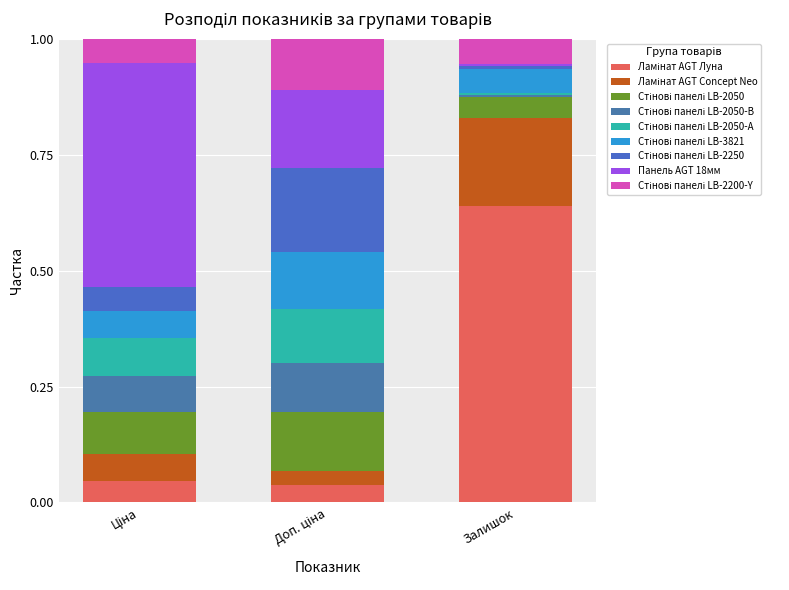

How many bars are there in total?

3